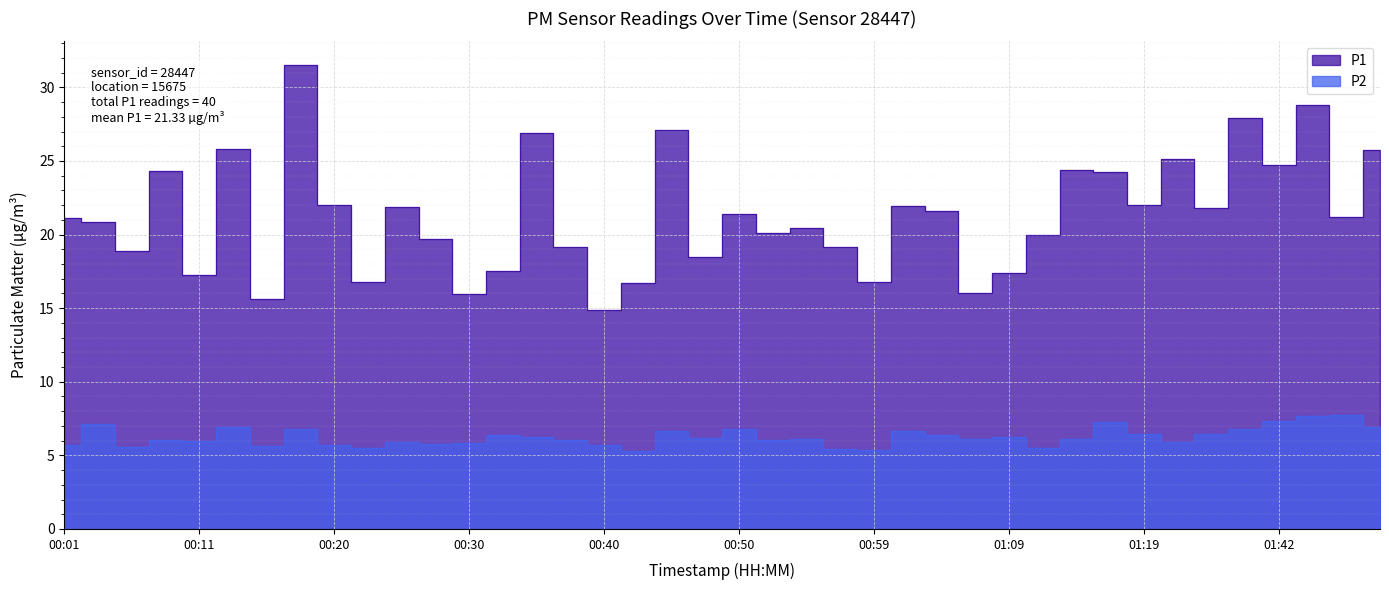

At 00:45, list the series in order from smallest to largest.

P2, P1